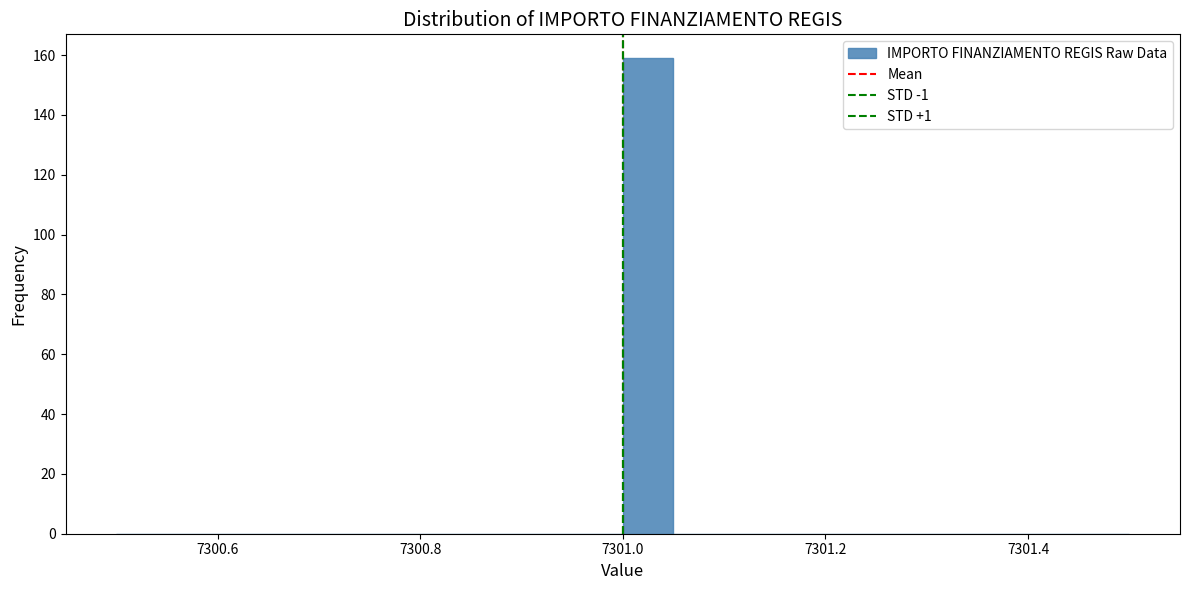

Around what value on the x-axis is the tallest bar? Give the approximate position of its centre, as read against the axis.

7301.02